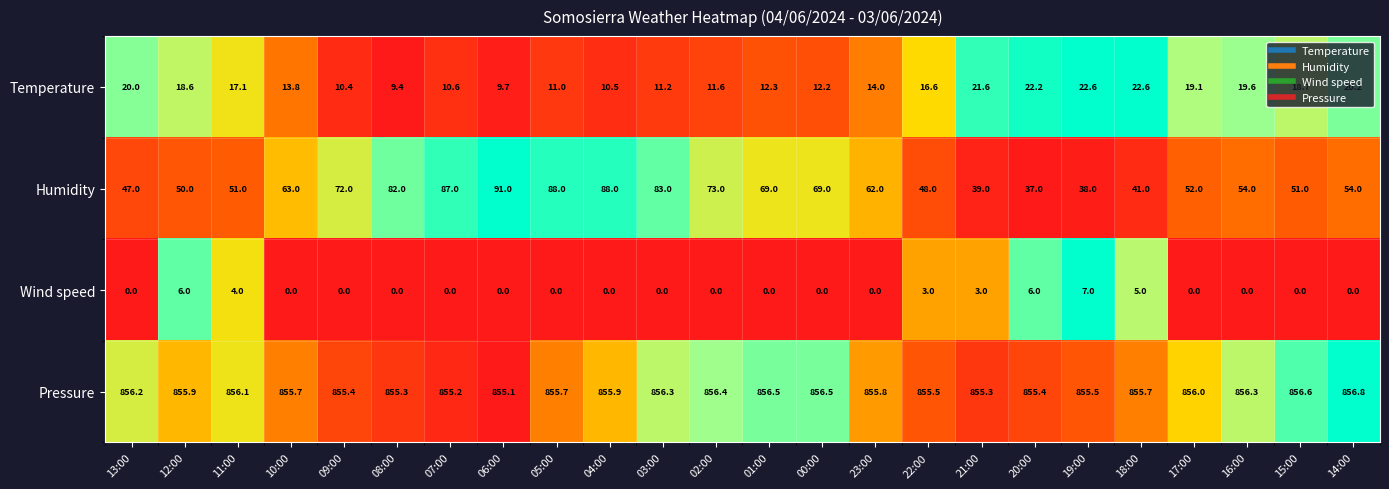

Which series has the largest range (max minus min)?

Humidity